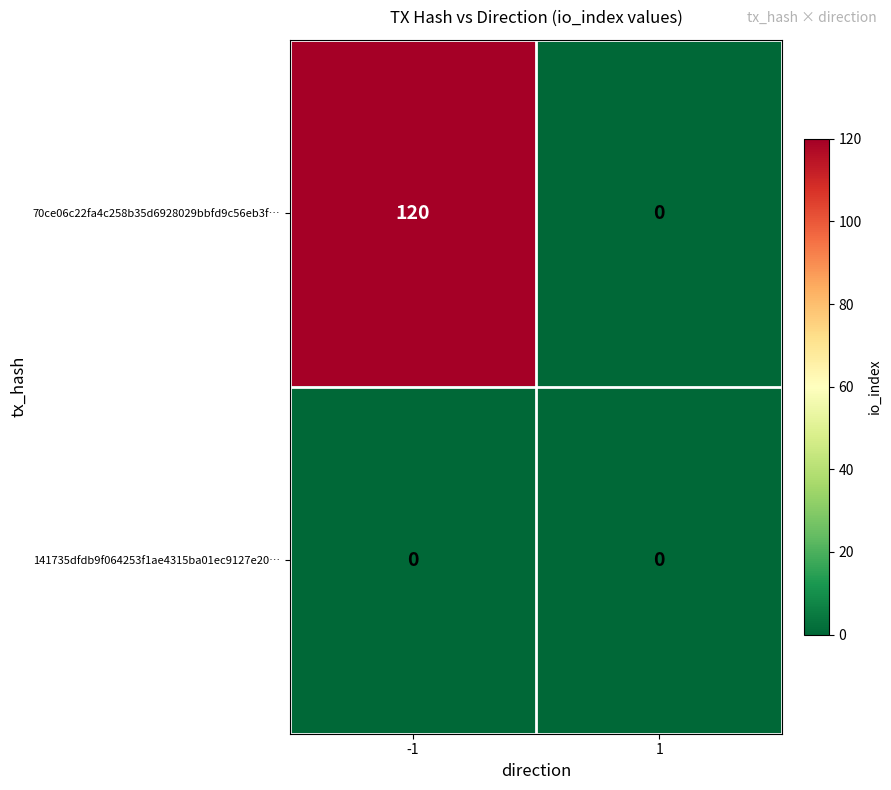

Count the number of data series in this chart.

2